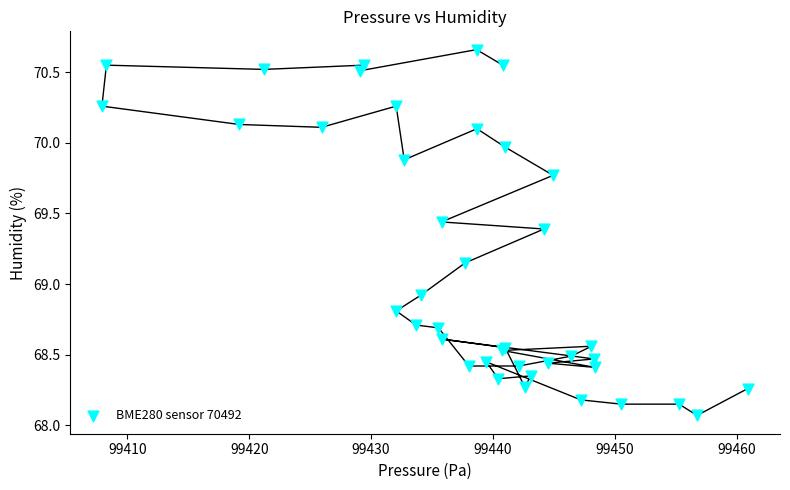

What Y value in the scatter plot is closest to 69?

68.9